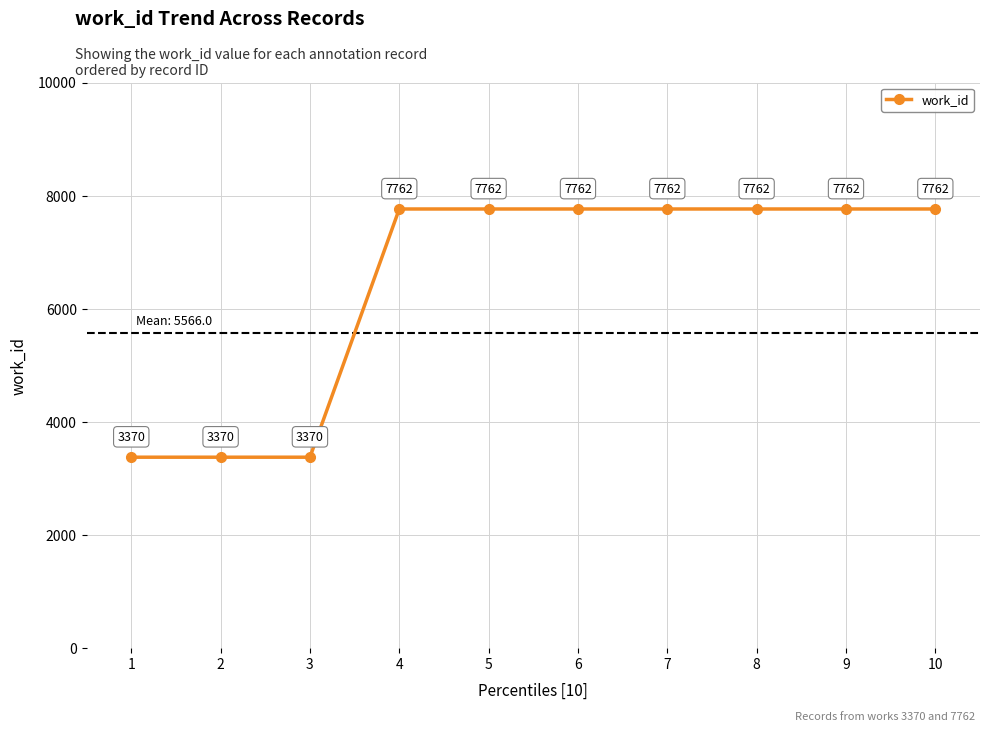

What is the value of the 8th point from the left?

7762